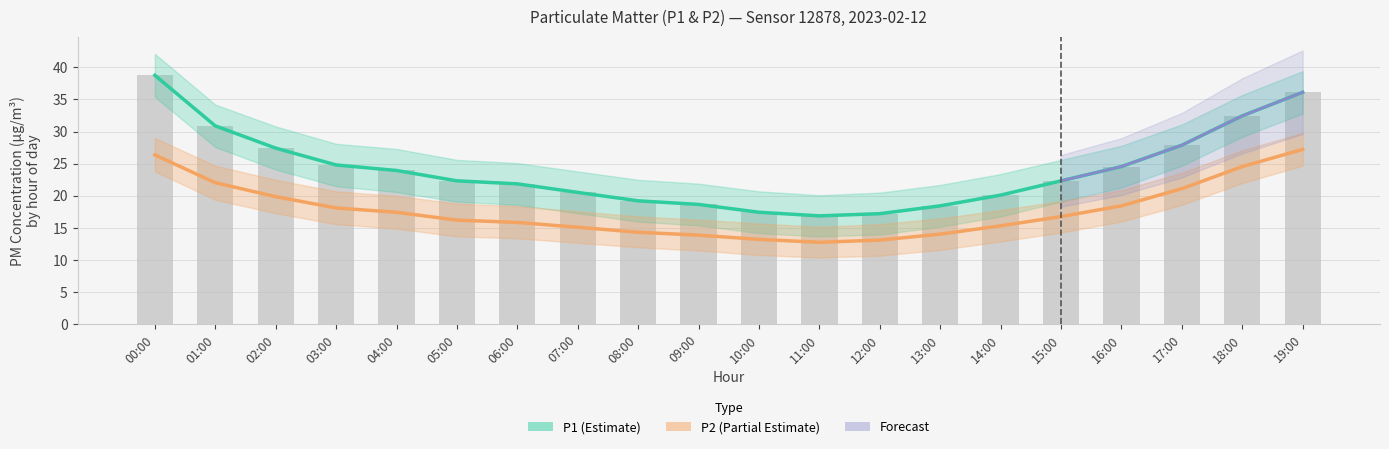

Which category has the lowest value in the P1_lower series?

11:00